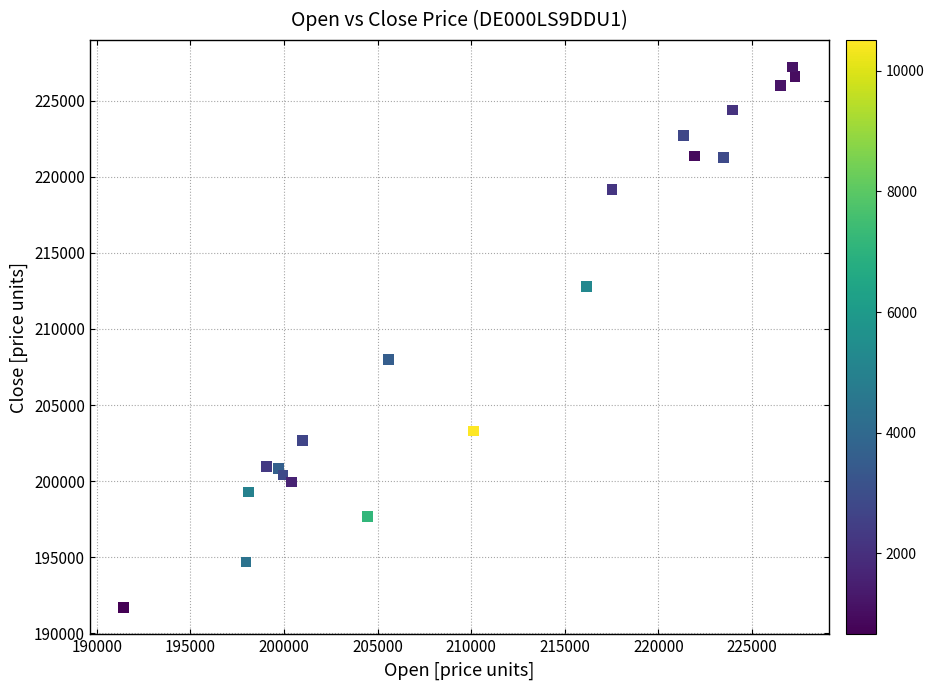

What Y value in the scatter plot is closest to 209459?

207972